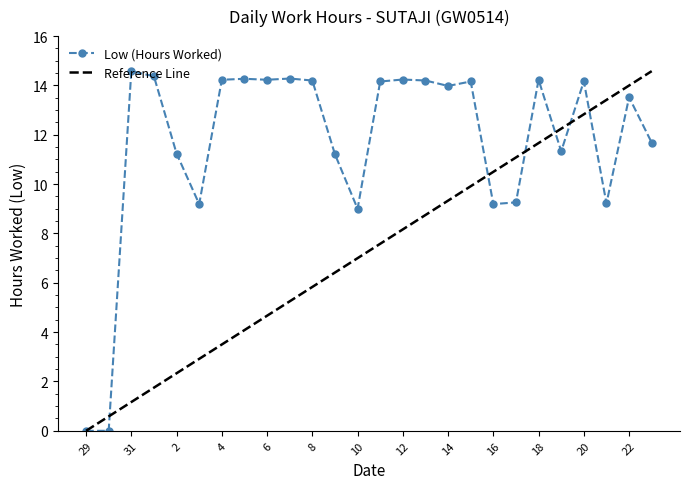

Reading left to right, list all the values displayed in this chart.

29=0.0	30=0.0	31=14.6	1=14.4	2=11.2	3=9.2	4=14.2	5=14.3	6=14.2	7=14.3	8=14.2	9=11.2	10=9.0	11=14.2	12=14.2	13=14.2	14=14.0	15=14.2	16=9.2	17=9.3	18=14.2	19=11.3	20=14.2	21=9.2	22=13.5	23=11.7